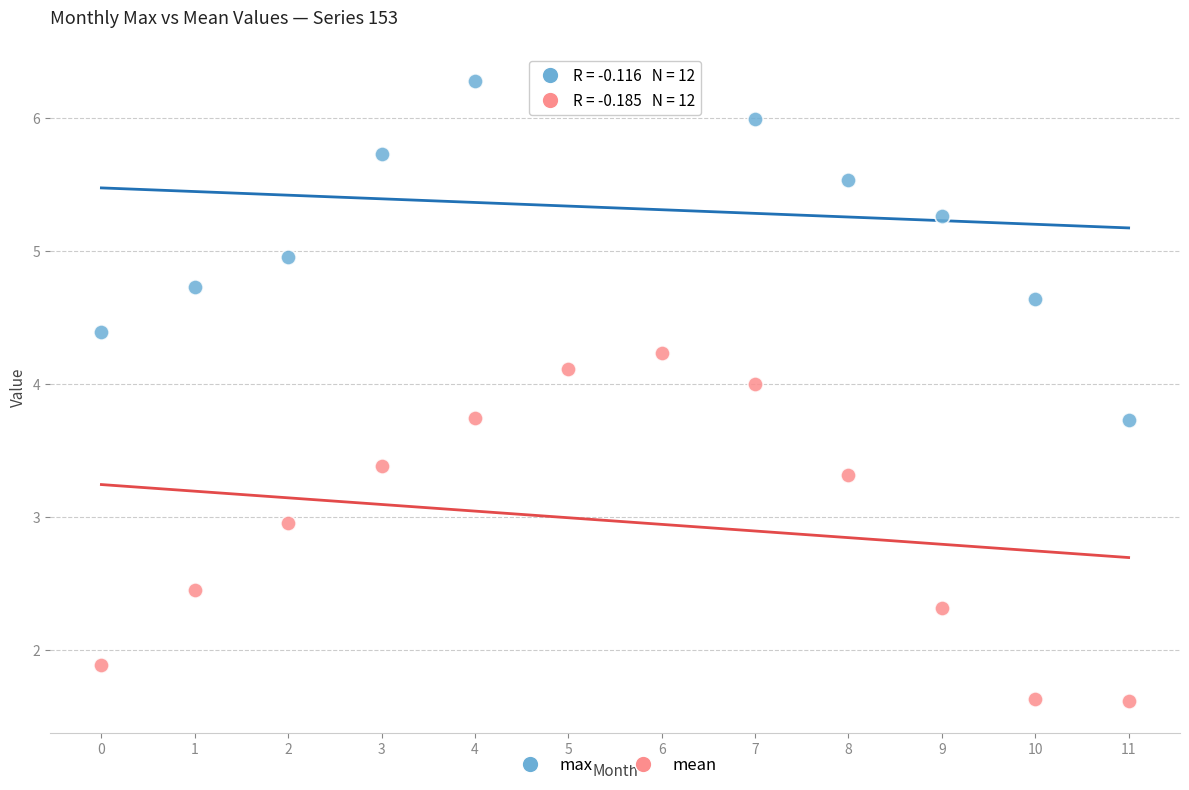

What are all the series names shown in the legend?

max, mean